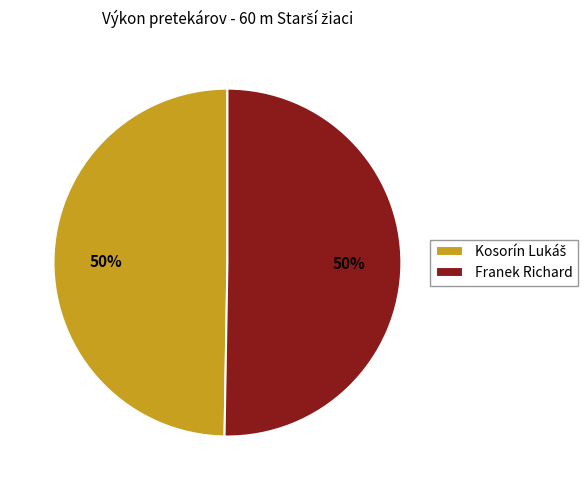

Is it true that Franek Richard is 50% of the pie?

True